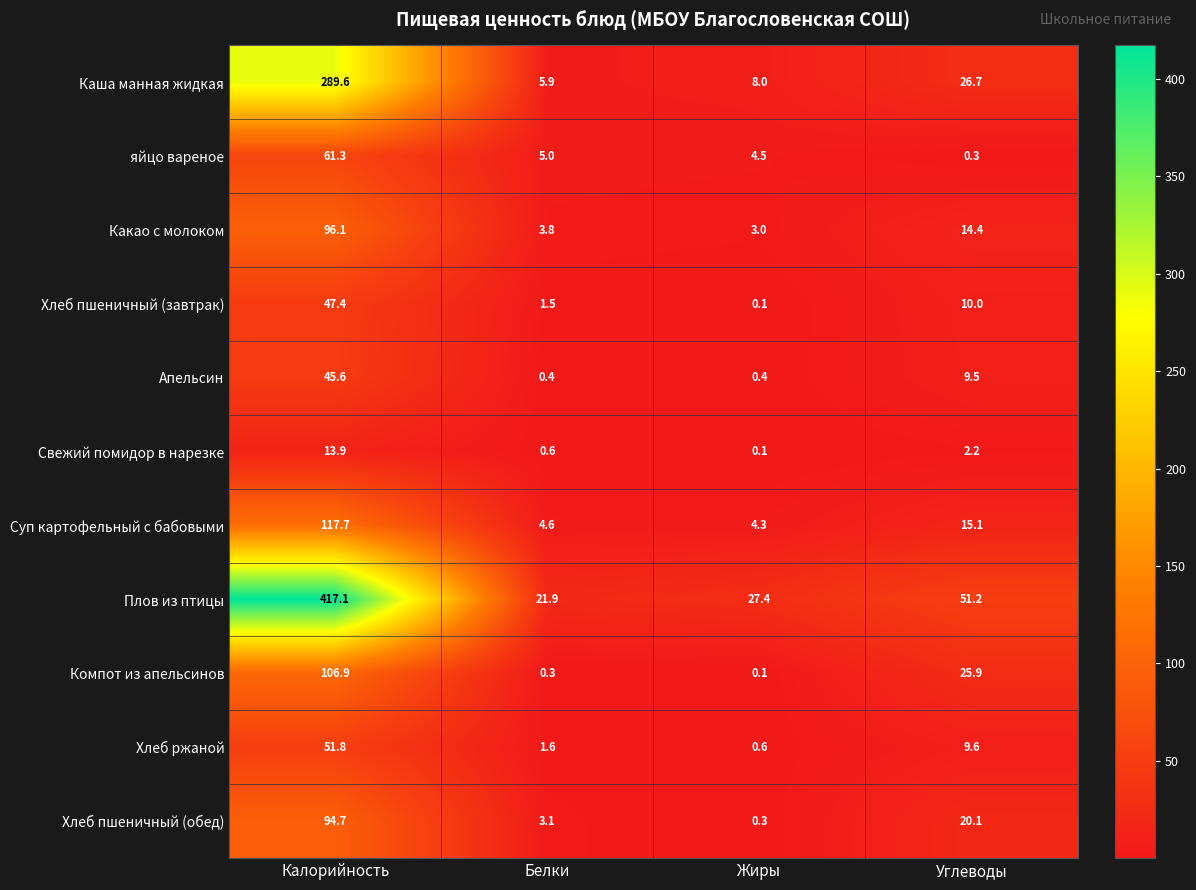

At which category is the sum across all series the highest?

Калорийность